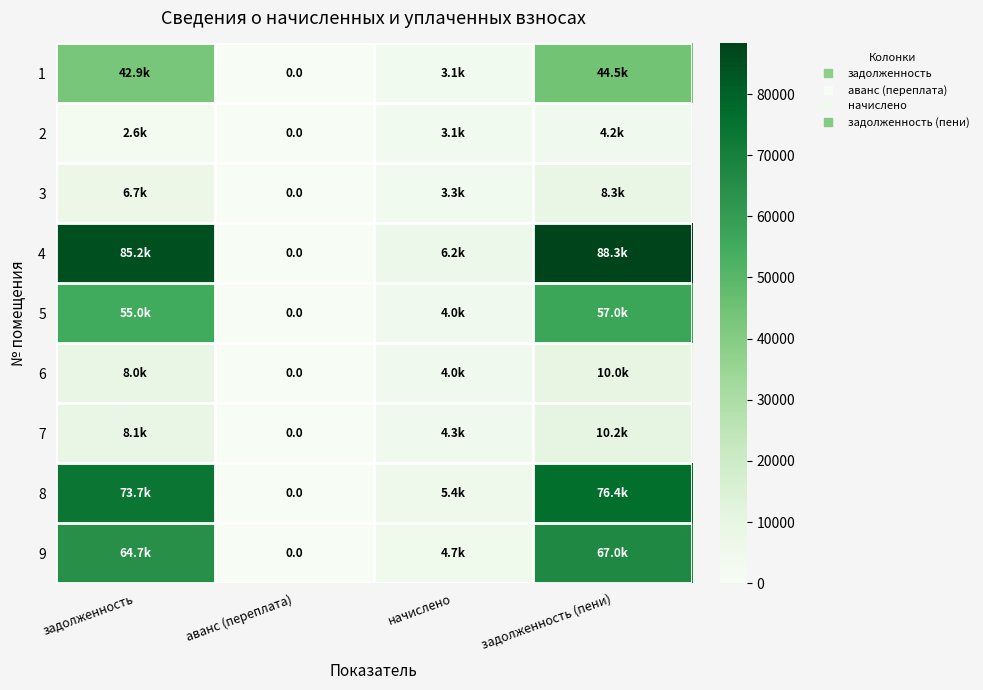

Read the 6 value at задолженность.

7975.7